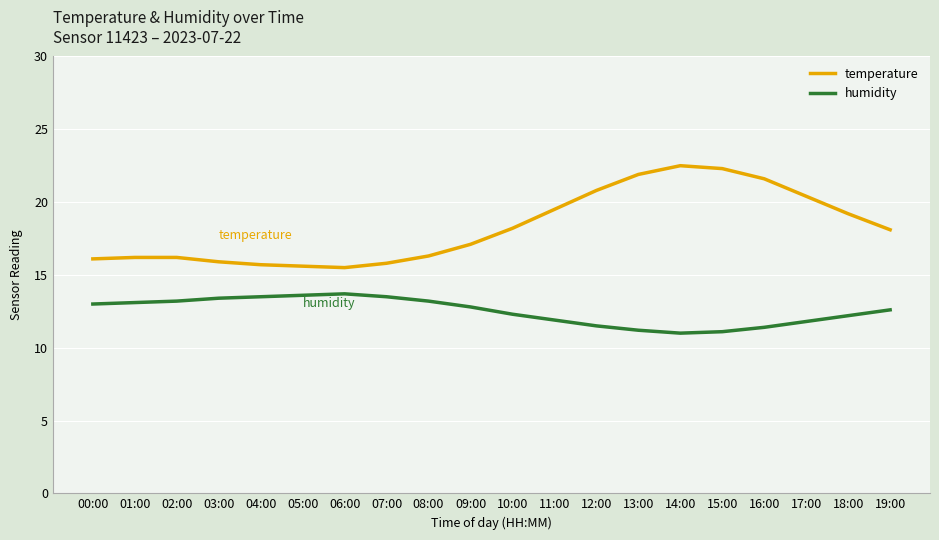

Which series changed the most between 10:00 and 13:00?

temperature